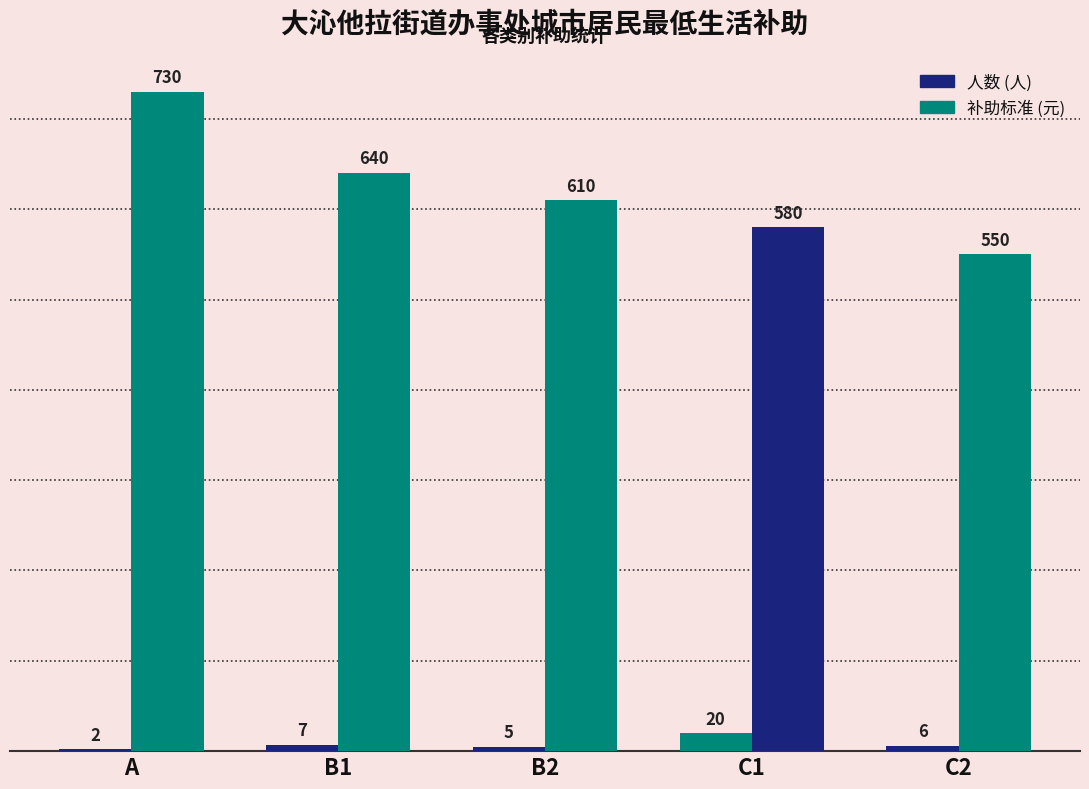

Count the number of data series in this chart.

2